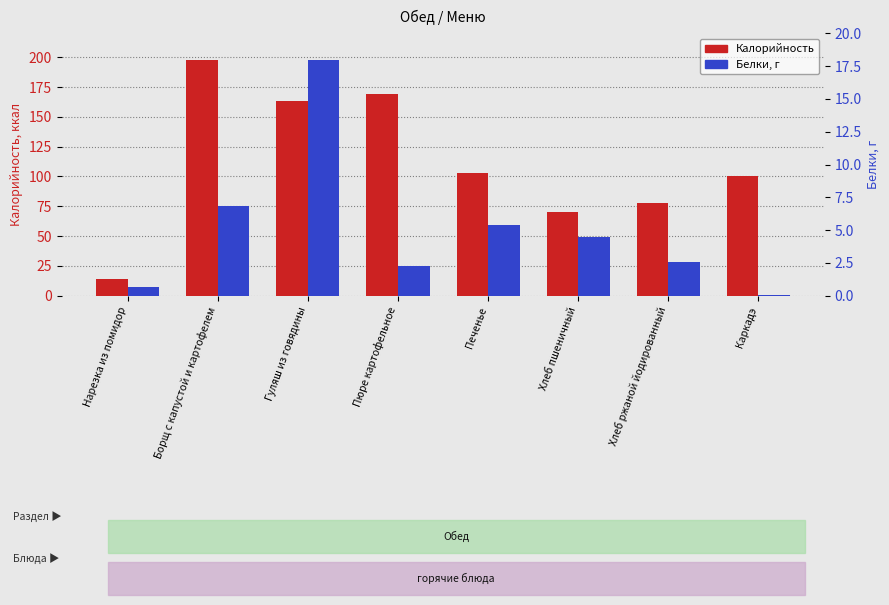

Reading left to right, extract all data points from this chart.

Калорийность: Нарезка из помидор=14.4	Борщ с капустой и картофелем=197.9	Гуляш из говядины=163.3	Пюре картофельное=169.5	Печенье=103.0	Хлеб пшеничный=70.0	Хлеб ржаной йодированный=77.4	Каркадэ=100.0
Белки, г: Нарезка из помидор=0.7	Борщ с капустой и картофелем=6.8	Гуляш из говядины=17.9	Пюре картофельное=2.2	Печенье=5.4	Хлеб пшеничный=4.5	Хлеб ржаной йодированный=2.5	Каркадэ=0.1